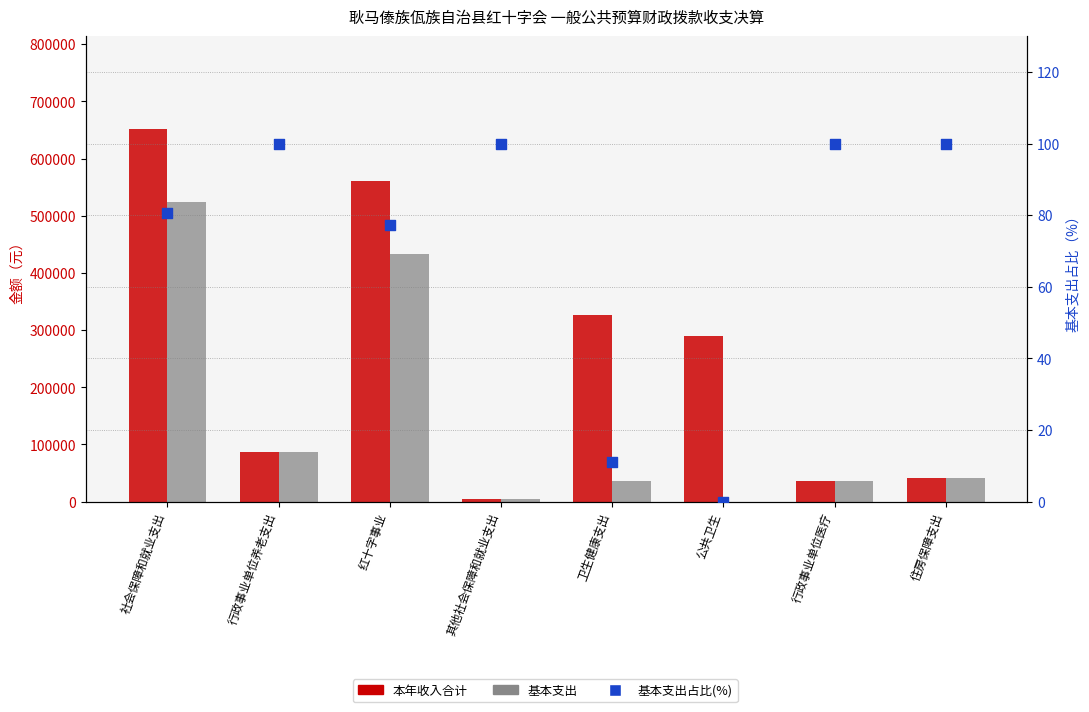

What is the total value across all series at 行政事业单位养老支出?

172513.3